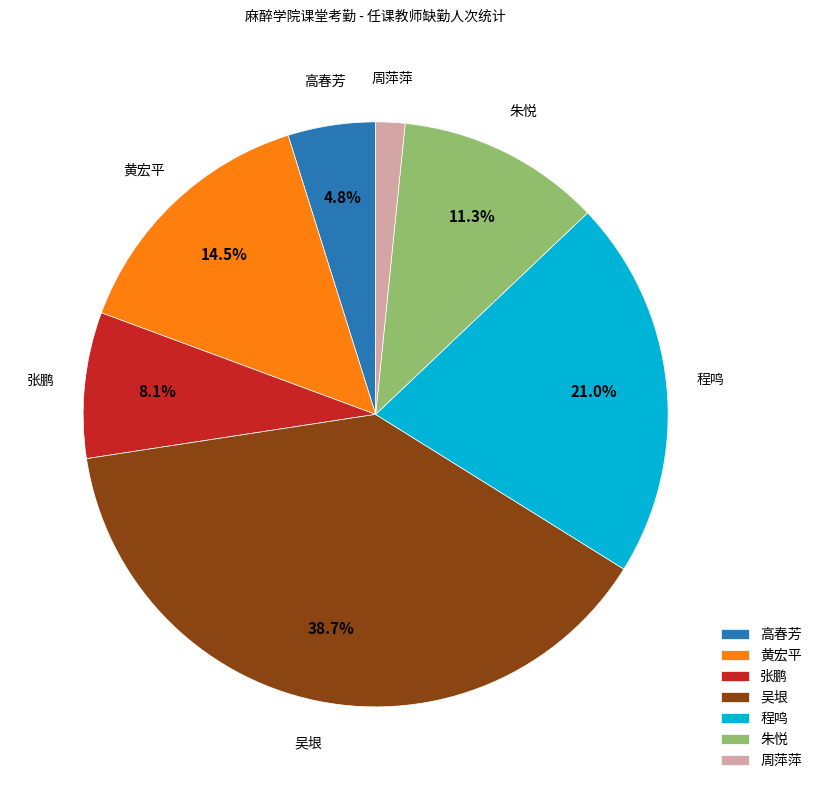

Count the number of slices in the pie.

7